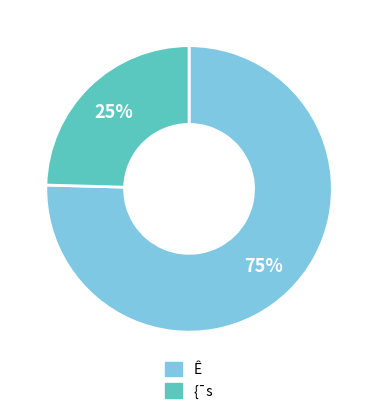

To the nearest percent, what is the average slice percentage?

50%